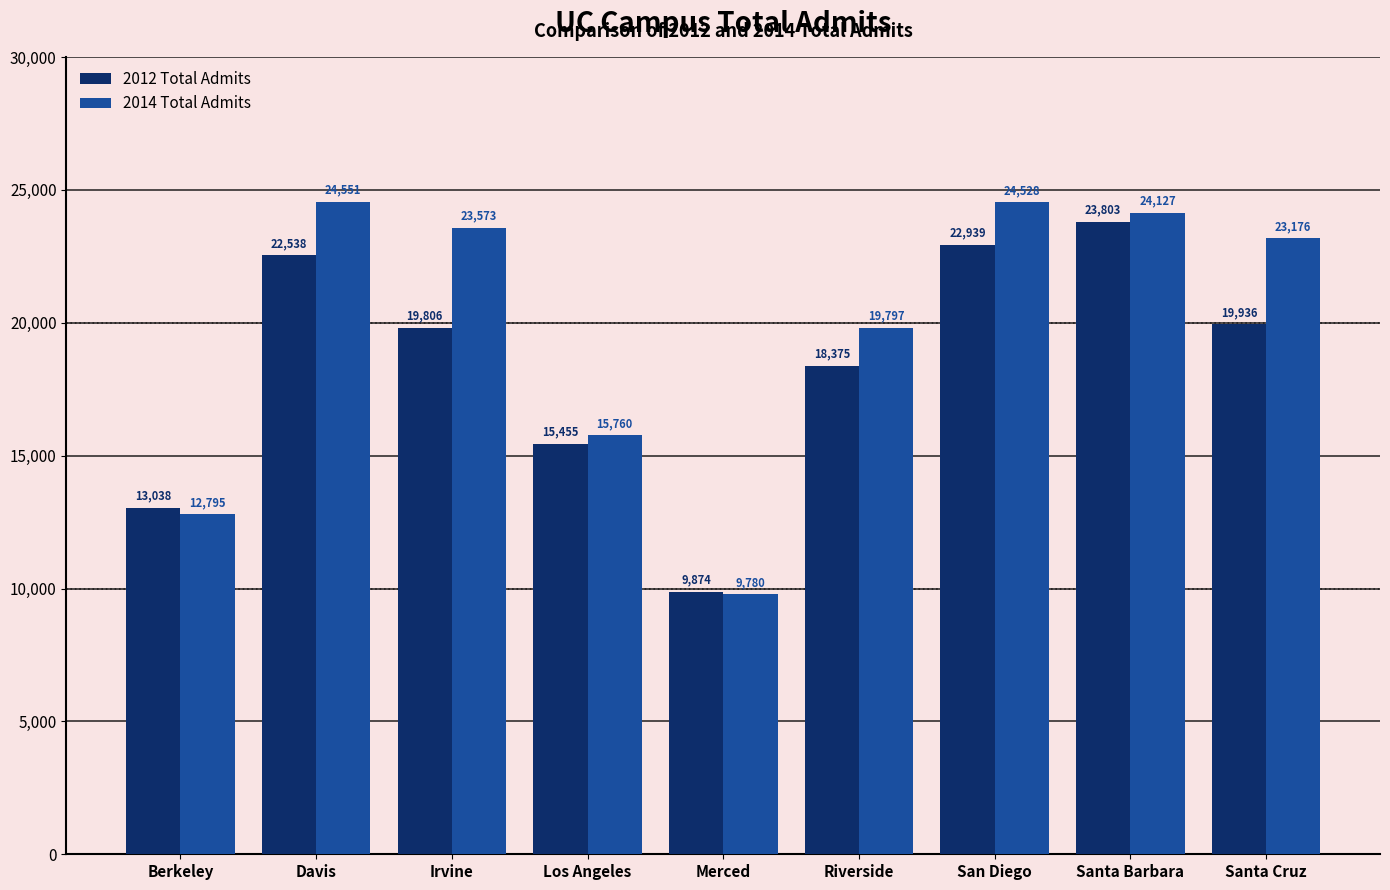

Which series has the widest spread of values?

2014 Total Admits